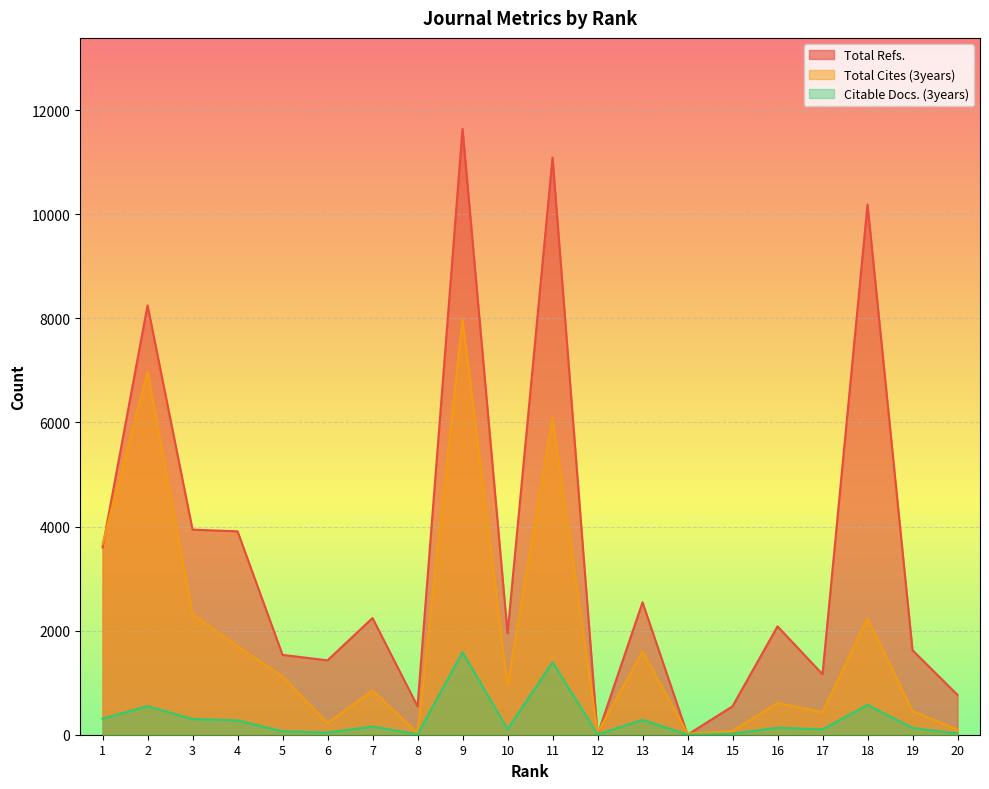

True or false: Citable Docs. (3years) and Total Cites (3years) cross at least once.

False